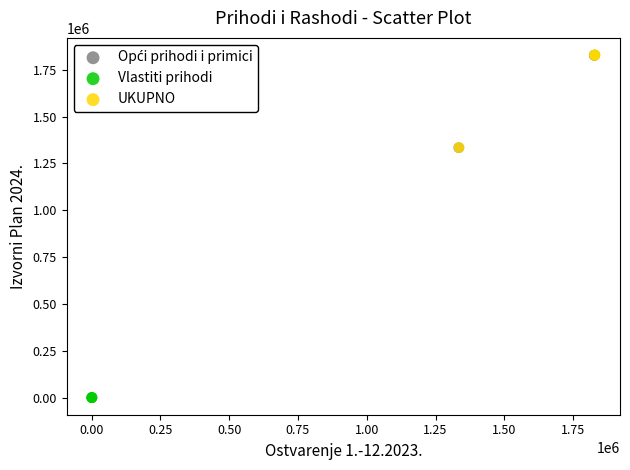

Which series reaches the minimum Y coordinate?

Vlastiti prihodi